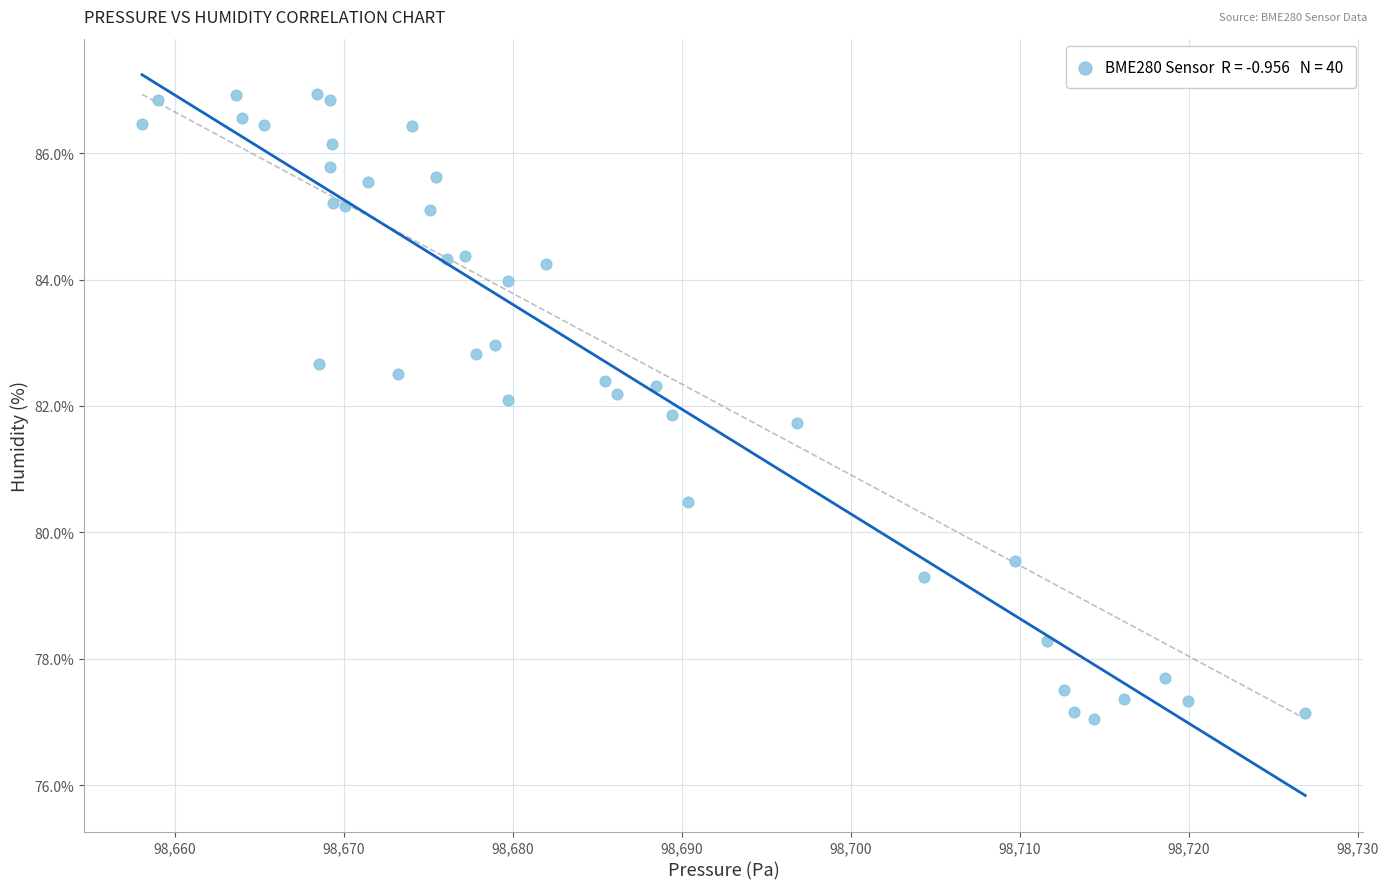

What Y value in the scatter plot is closest to 81?

80.5